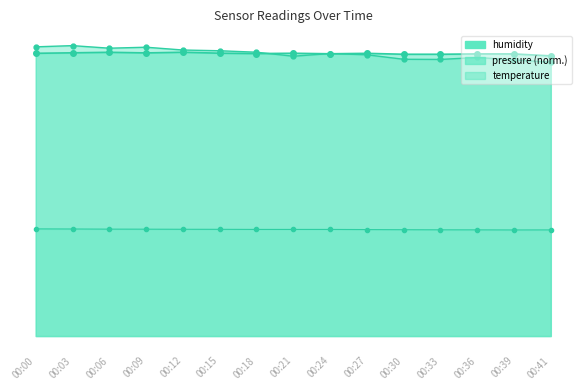

Where is the first local minimum for pressure?

00:06